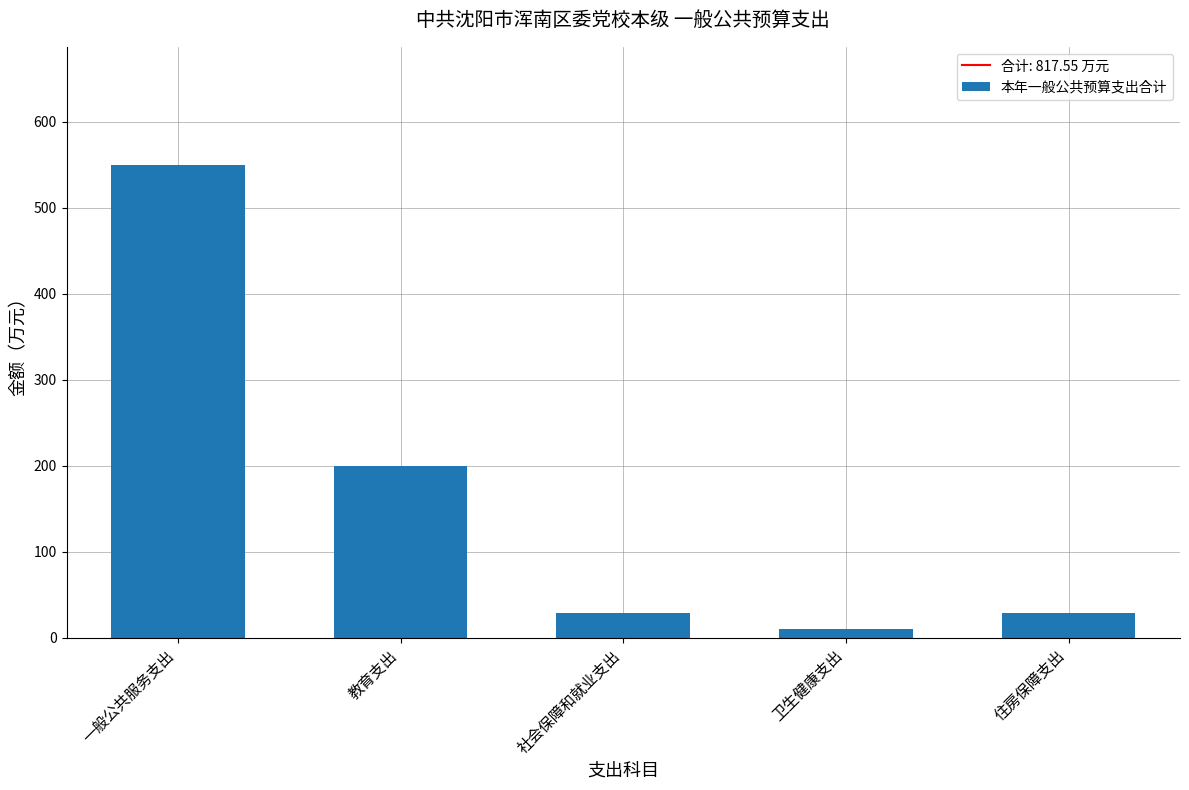

Does the chart contain any negative values?

No